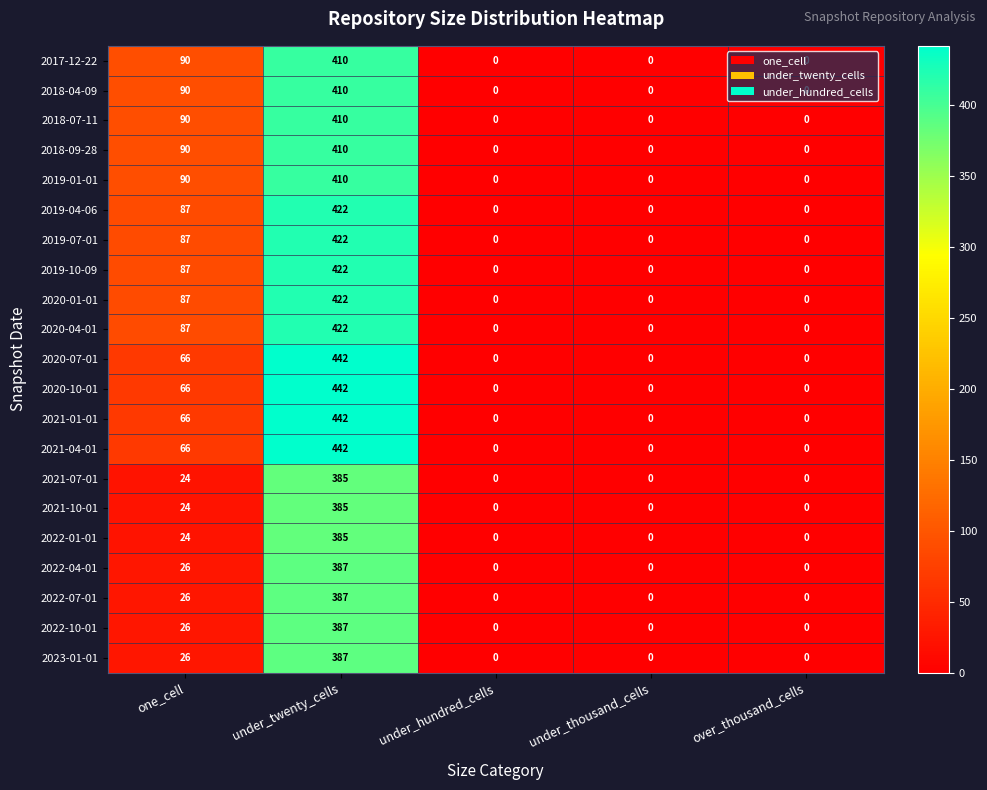

What is the sum of the 2022-10-01 values at over_thousand_cells and under_twenty_cells?

387